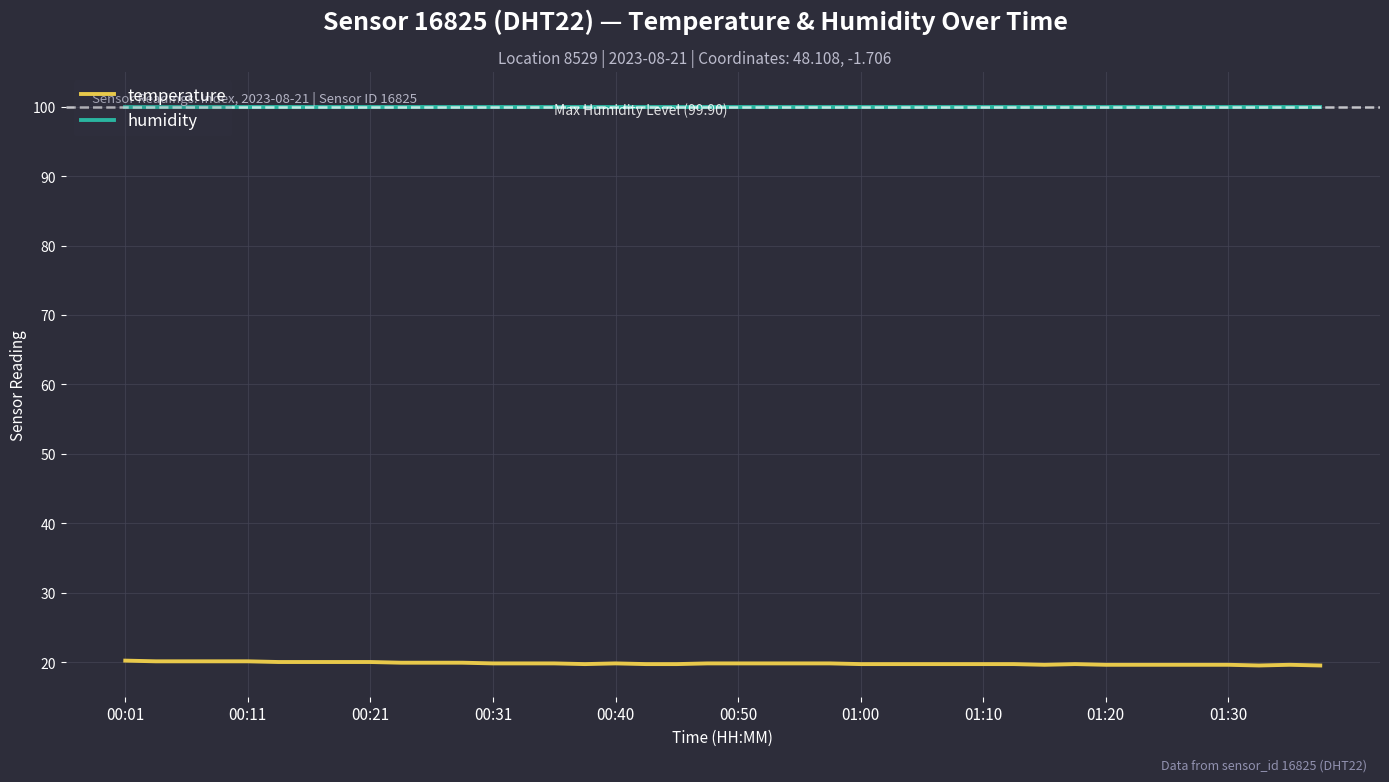

What is the minimum value for humidity?

99.9